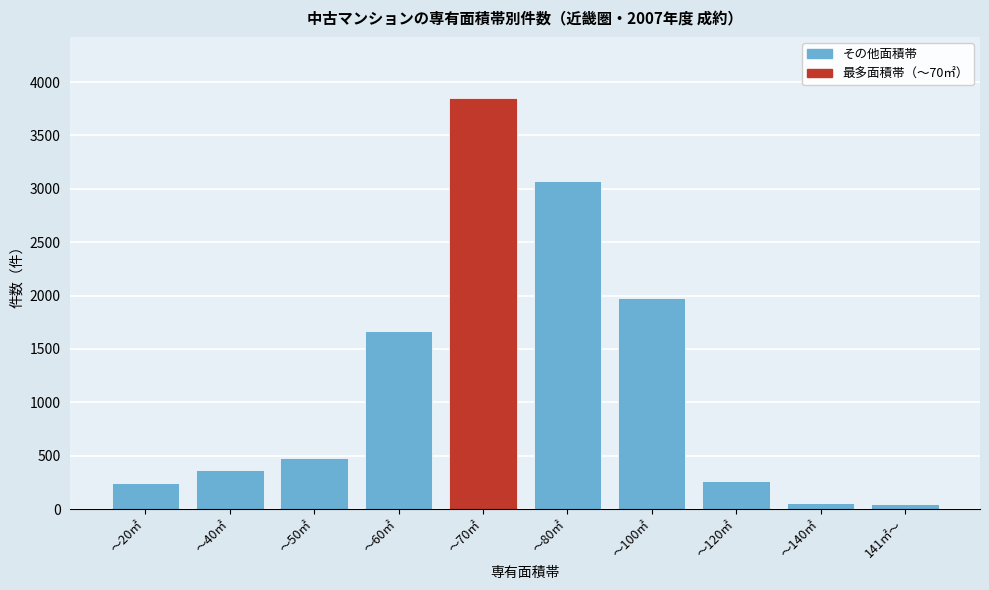

The value at ～70㎡ is 3847. True or false?

True